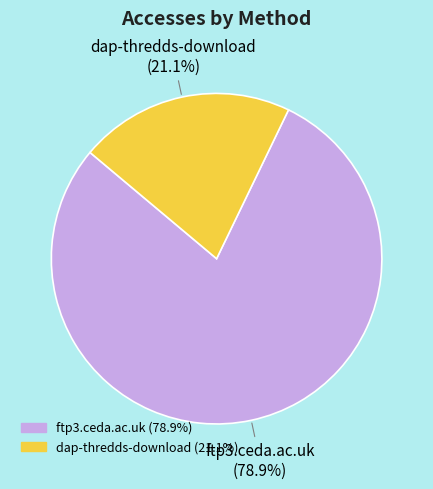

Which category has the biggest portion of the pie?

ftp3.ceda.ac.uk